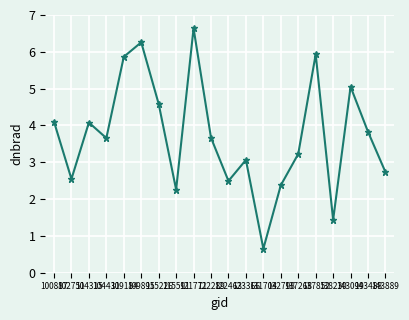

Count the number of data series in this chart.

1